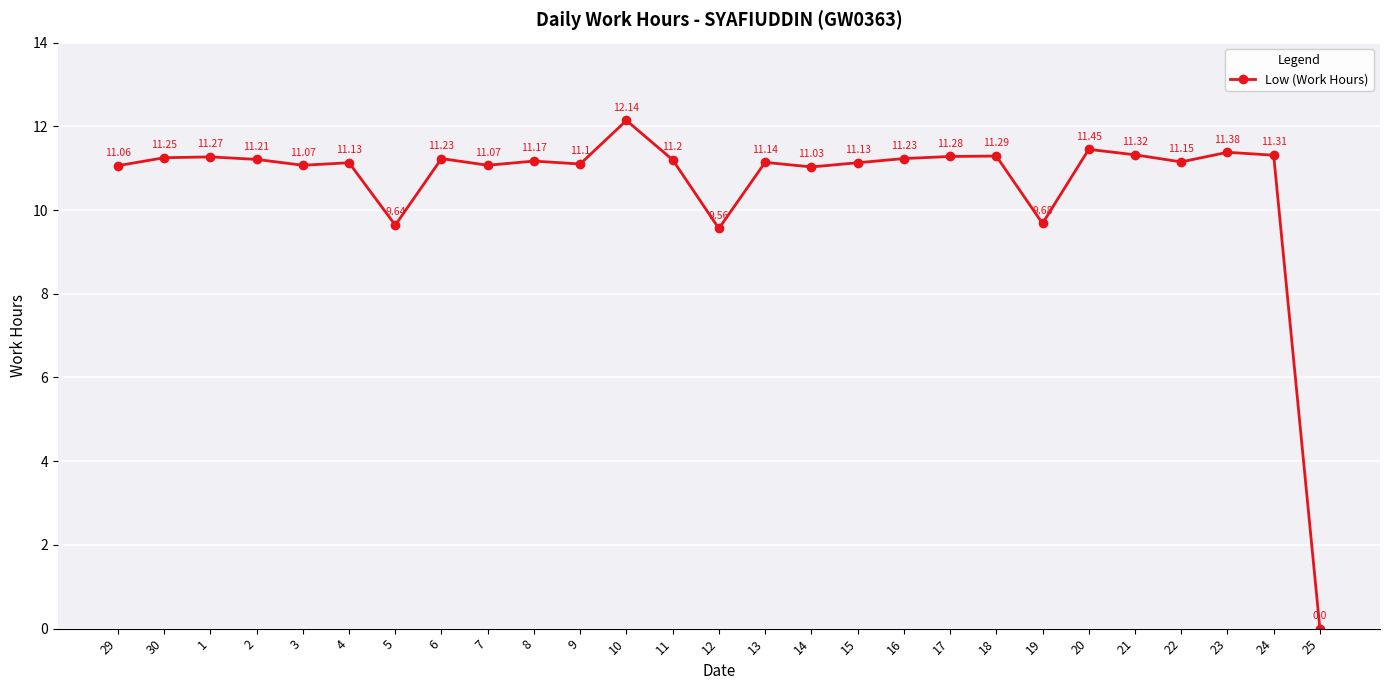

What is the difference between the maximum and minimum values?

12.1